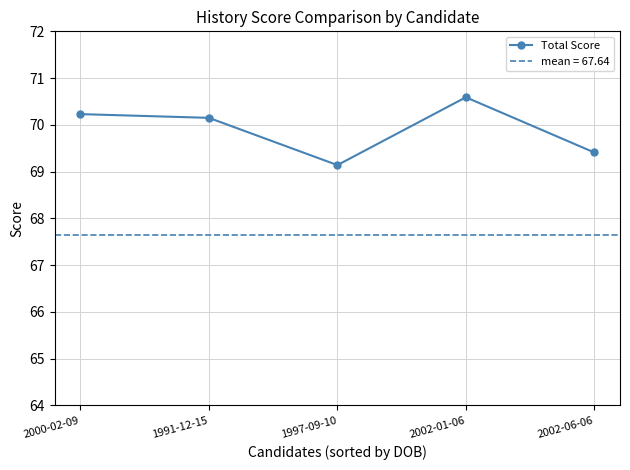

Where is the data nearest to the value 69?

1997-09-10